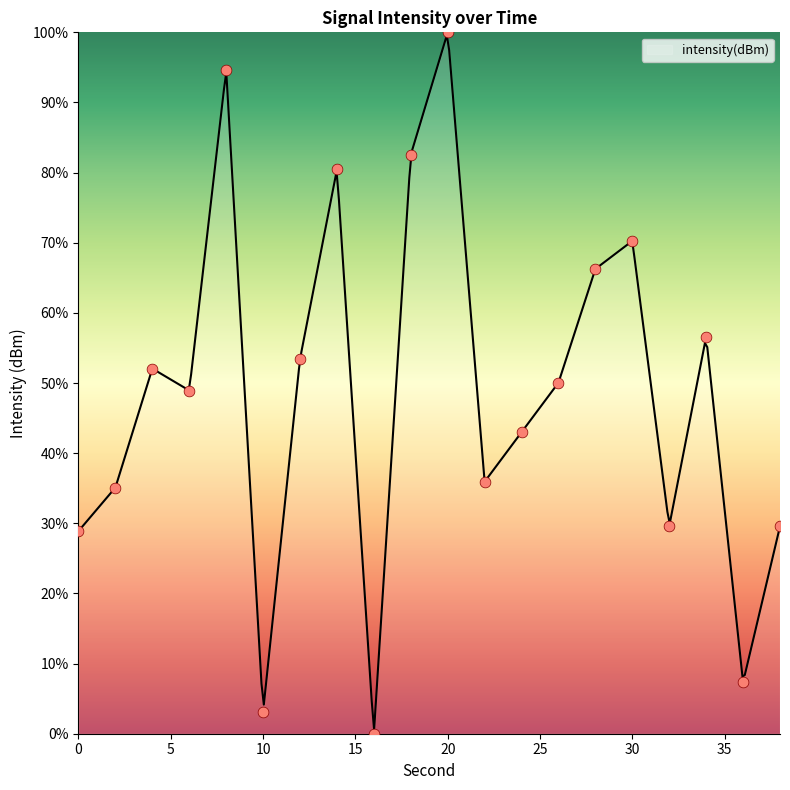

Approximately how many times larger is the value at 18 compared to 0?

2.9